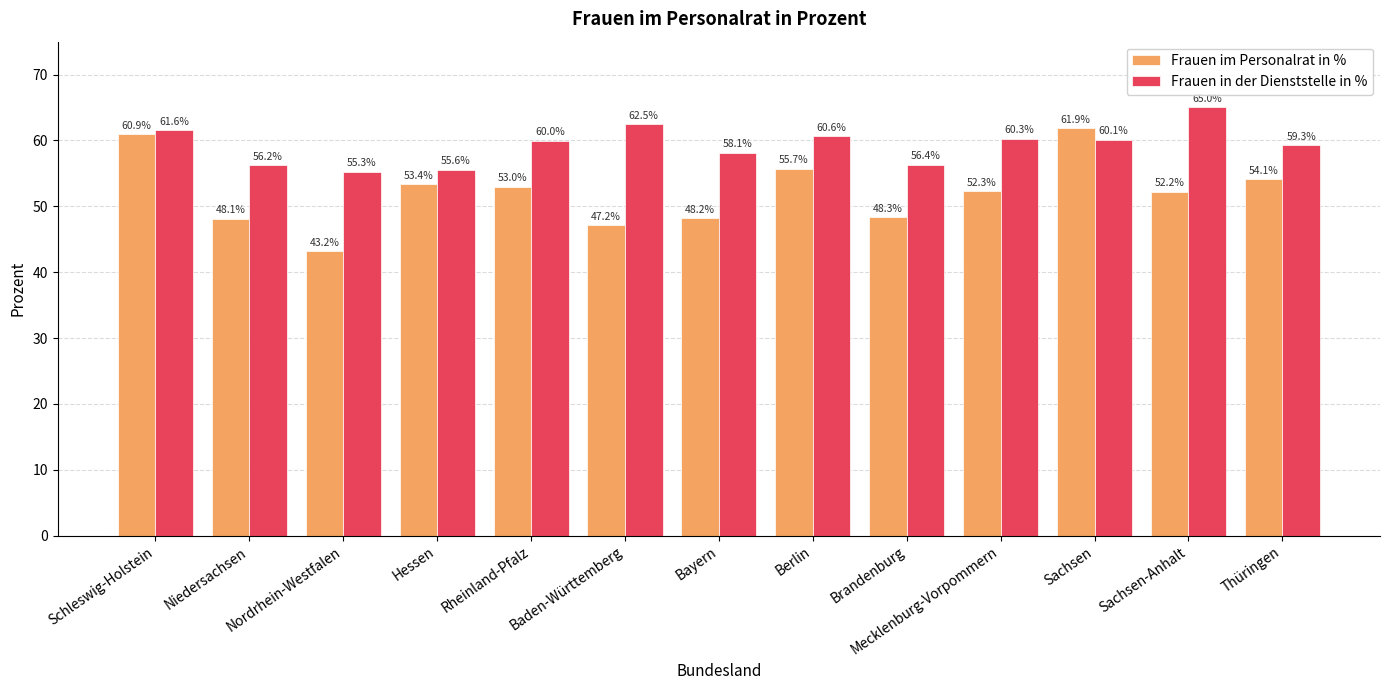

Are the bars horizontal?

No